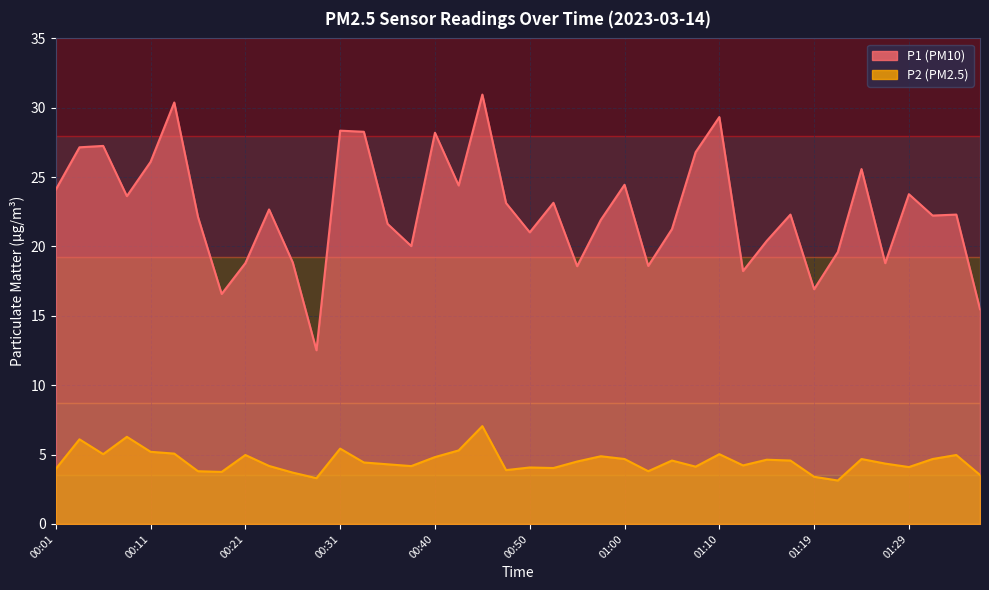

Does the chart have visible grid lines?

Yes